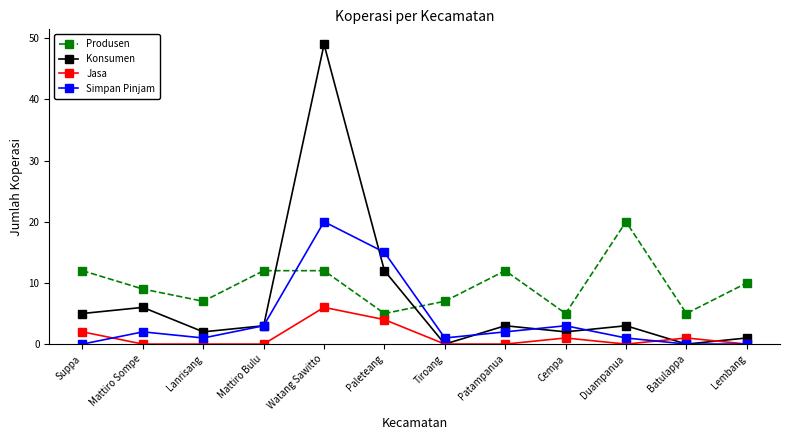

True or false: Konsumen and Jasa cross at least once.

True